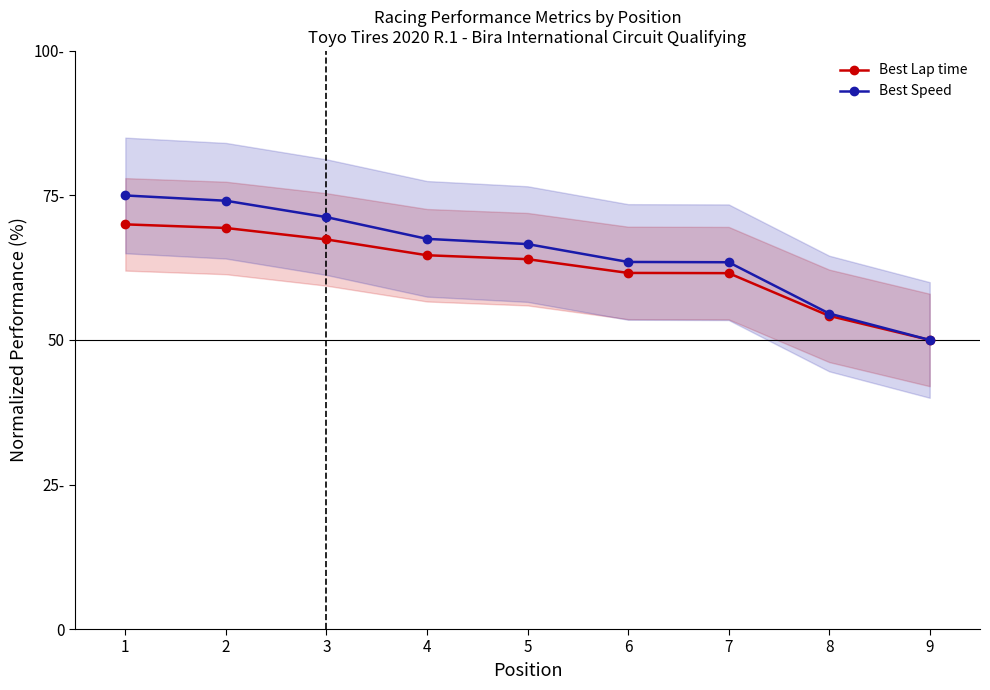

What is the sum of the Best Speed values at 7 and 1?

138.4